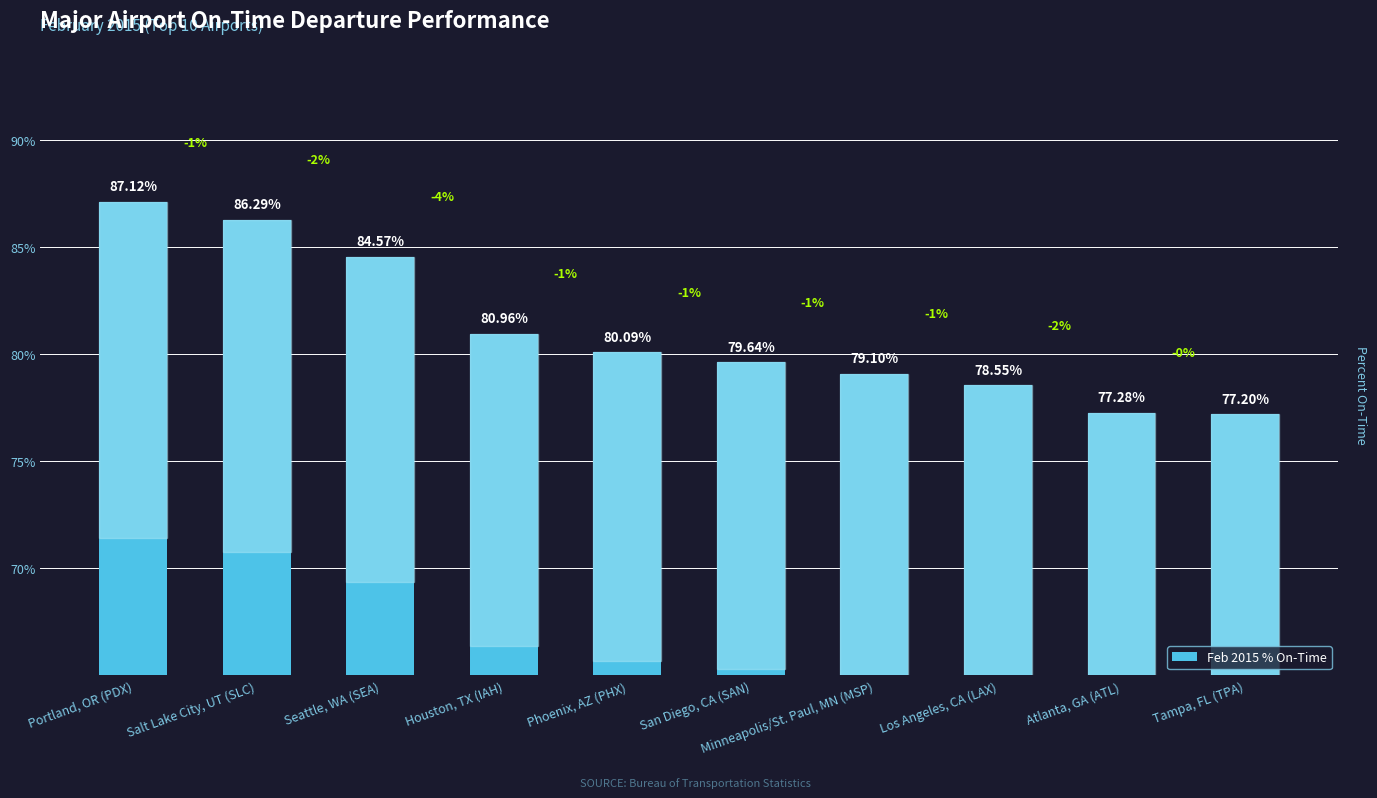

Does the chart contain stacked bars?

No